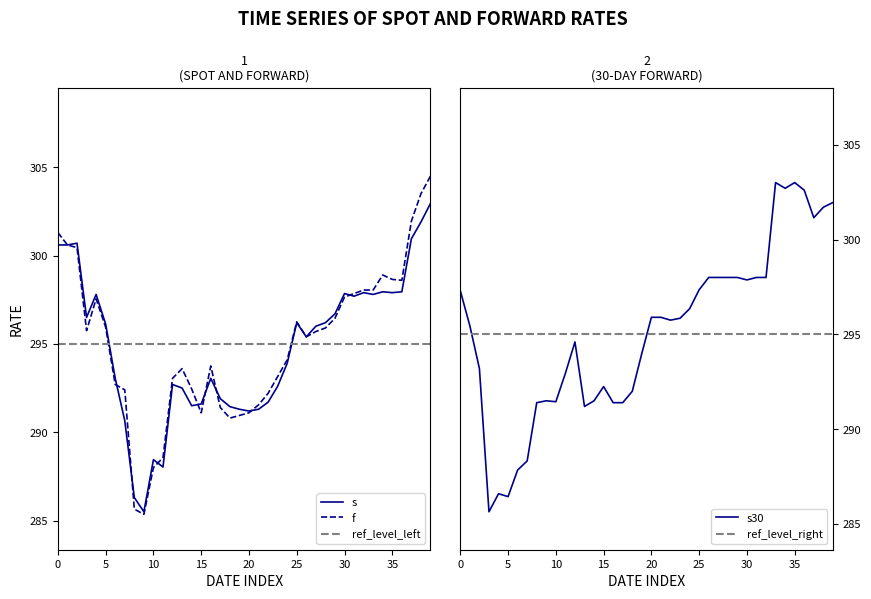

The s series shows 179.9 at 30. True or false?

False